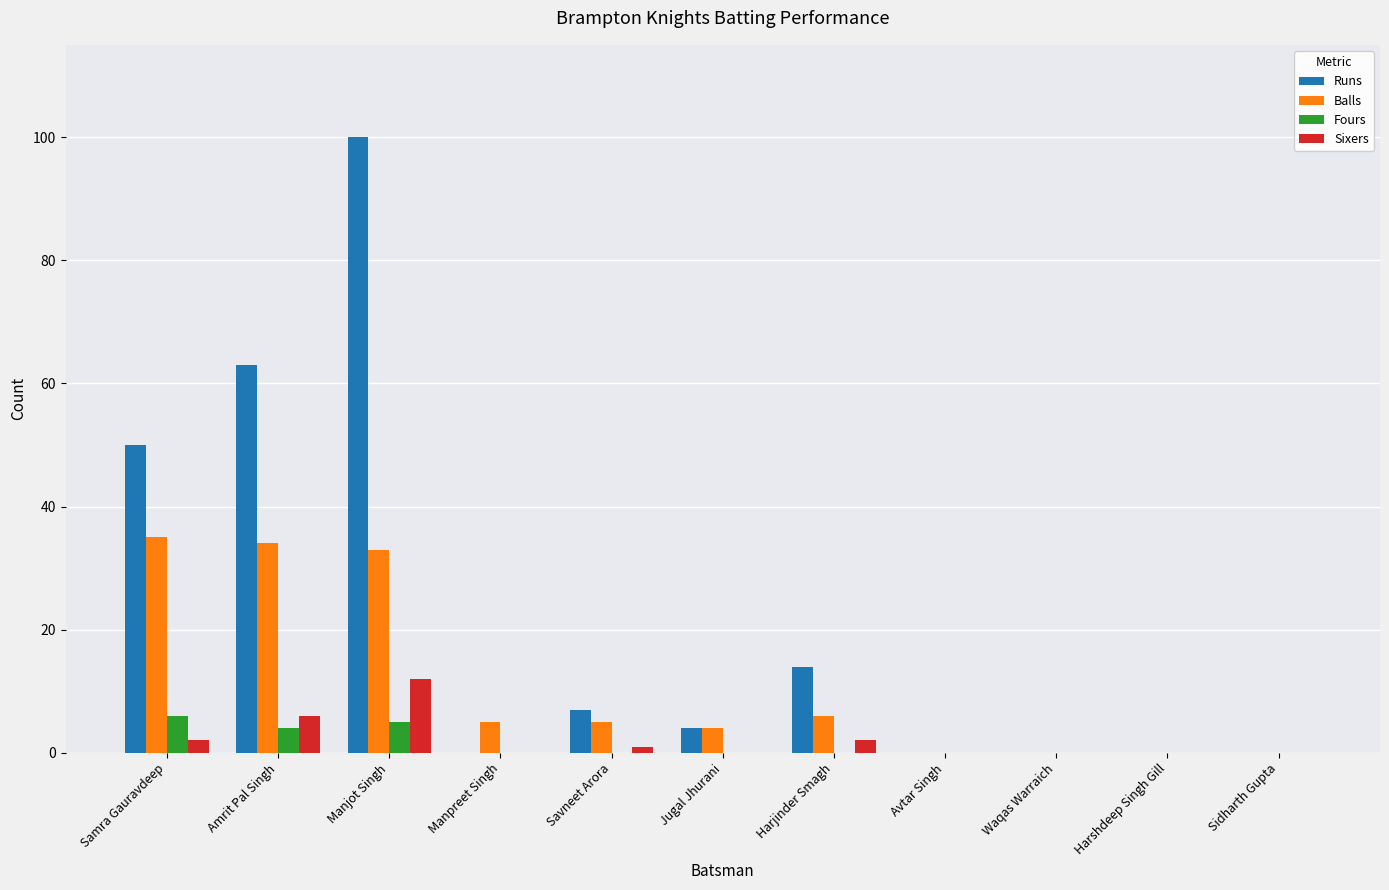

Which series has the widest spread of values?

Runs